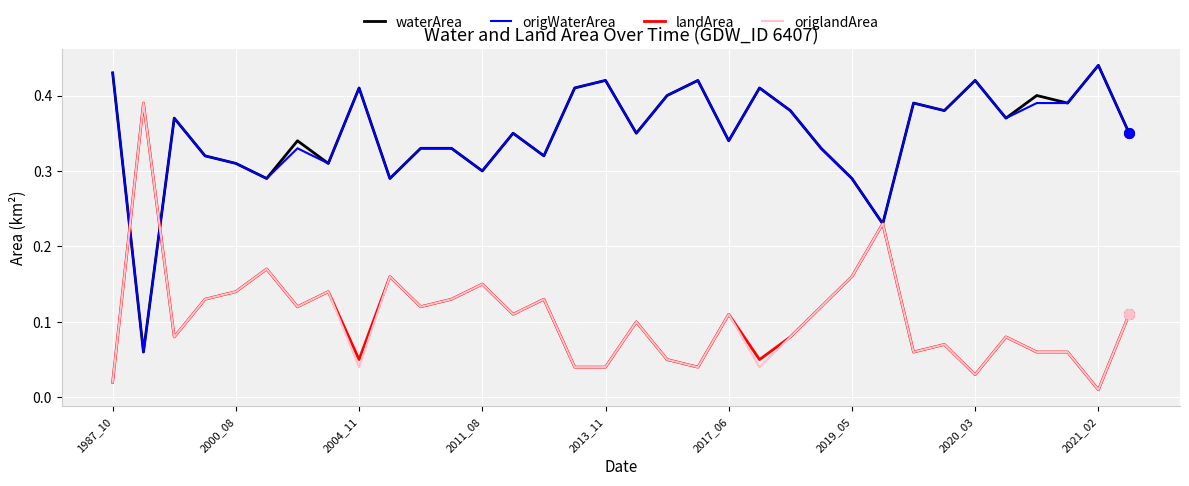

Where is landArea nearest to the value 0?

2021_02